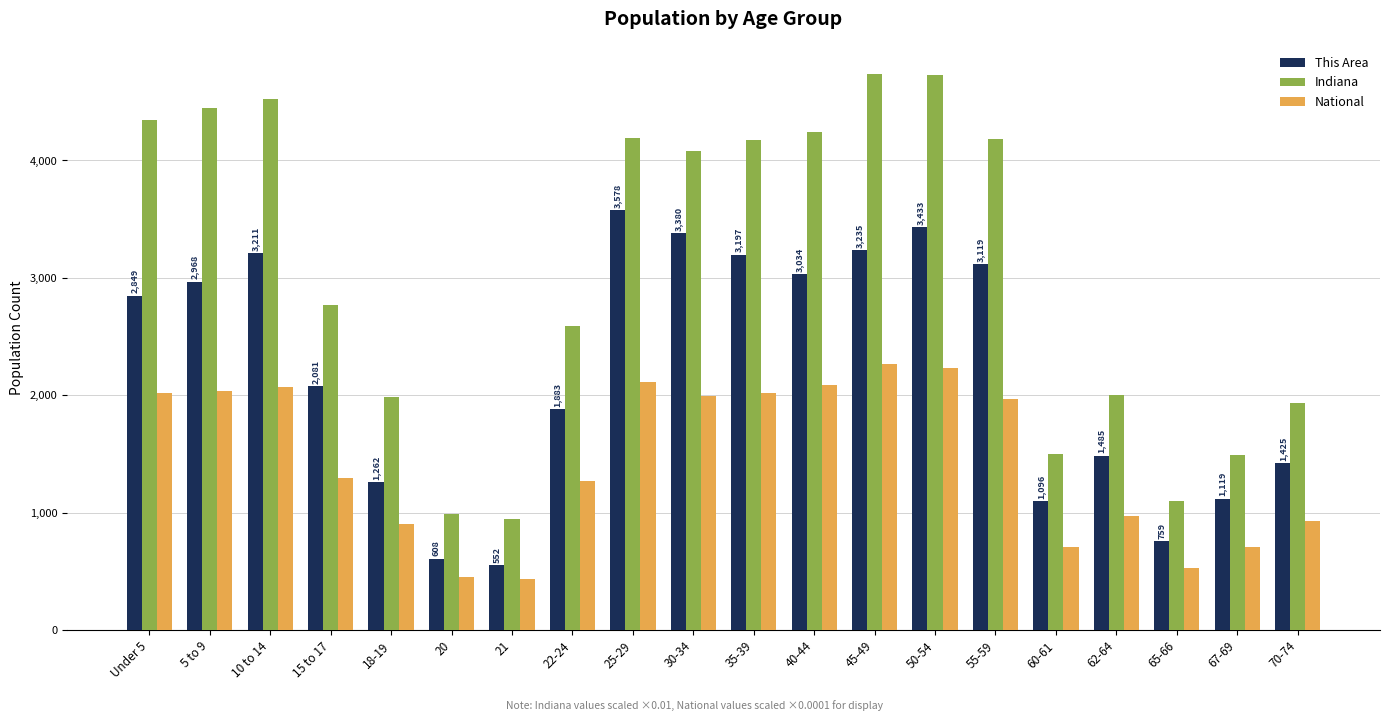

What is the maximum value for This Area?

3578.0